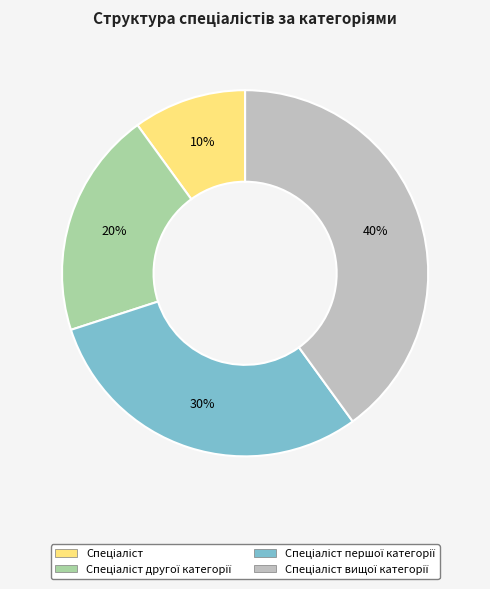

To the nearest percent, what is the average slice percentage?

25%